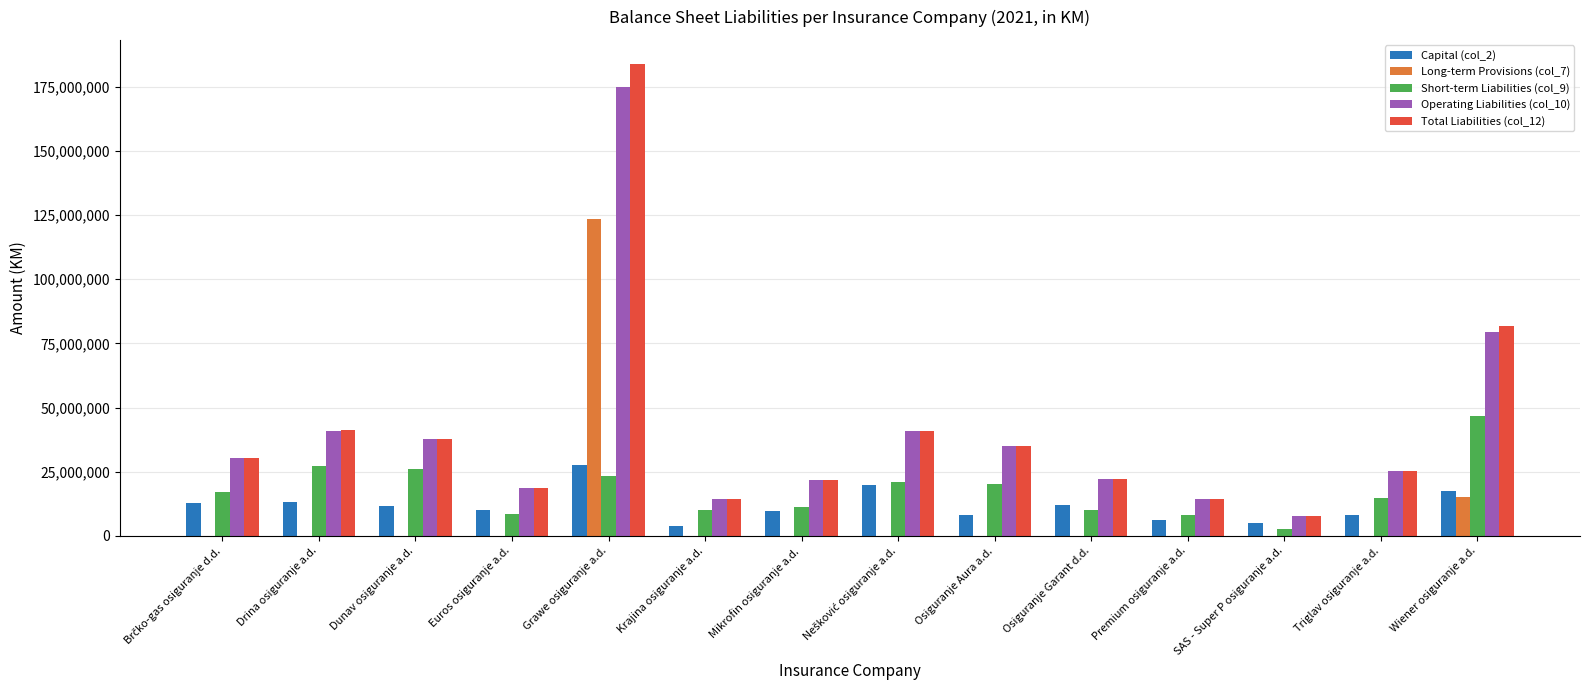

The Short-term Liabilities (col_9) series shows 10256975 at Krajina osiguranje a.d.. True or false?

True